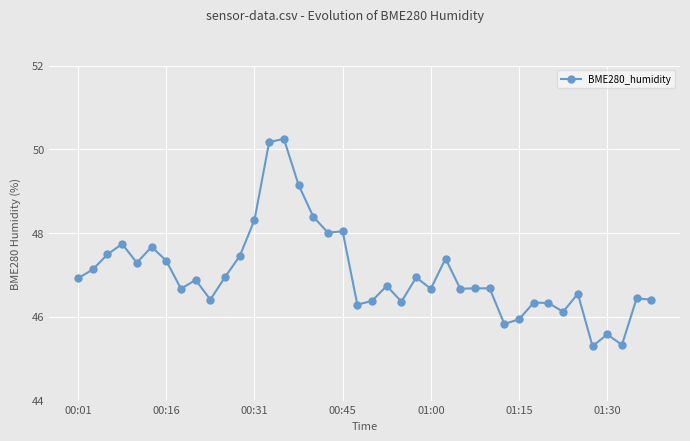

What is the minimum value shown in the chart?

45.3